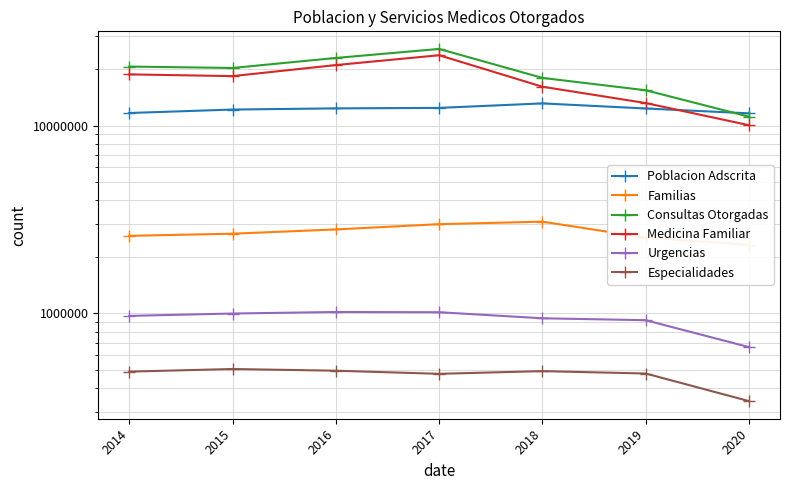

How many lines are shown in the chart?

6